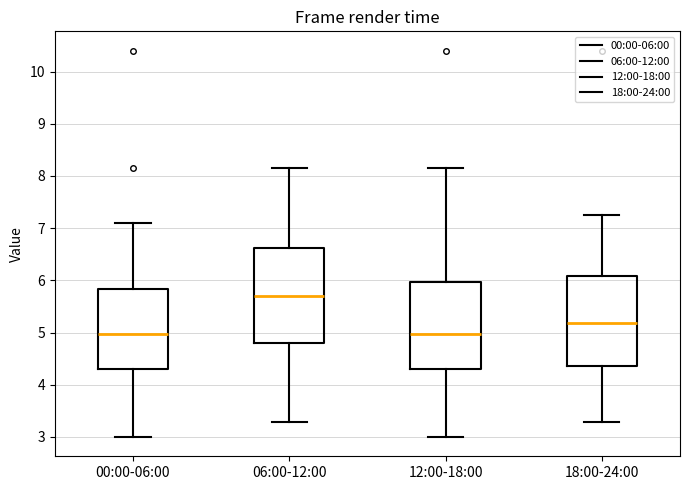

Which box has the highest median line?

06:00-12:00